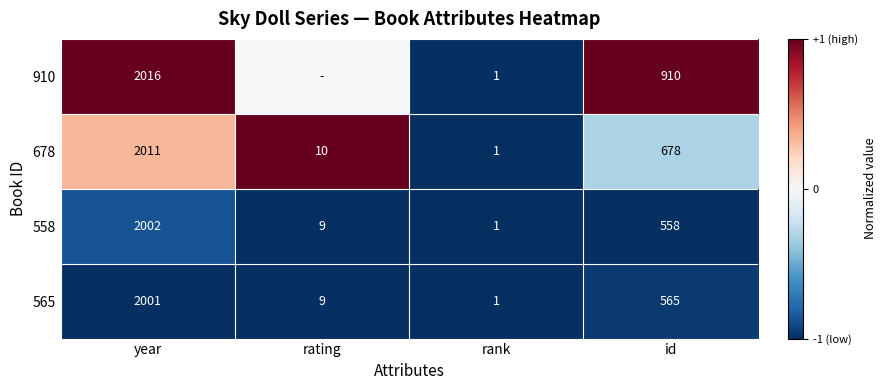

What is the difference between the 565 values at id and rank?

564